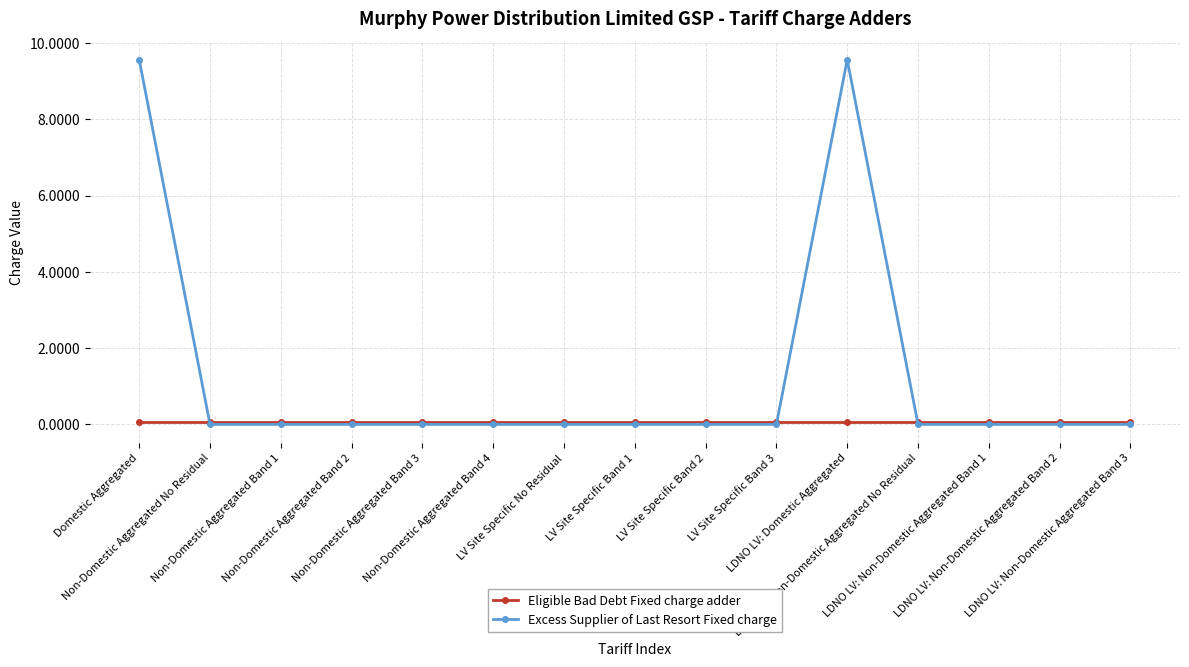

Reading right to left, what are all the values shown in this chart?

Eligible Bad Debt Fixed charge adder: 0.1	0.1	0.1	0.1	0.1	0.1	0.1	0.1	0.1	0.1	0.1	0.1	0.1	0.1	0.1
Excess Supplier of Last Resort Fixed charge: 0.0	0.0	0.0	0.0	9.6	0.0	0.0	0.0	0.0	0.0	0.0	0.0	0.0	0.0	9.6